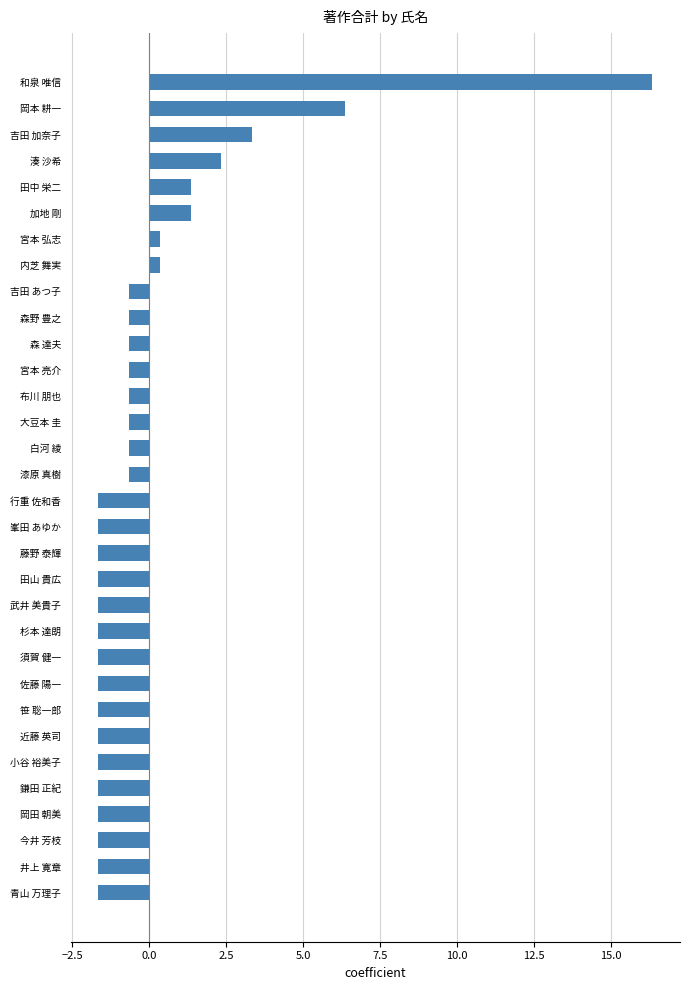

What is the change in value from 鎌田 正紀 to 湊 沙希?

+4.0